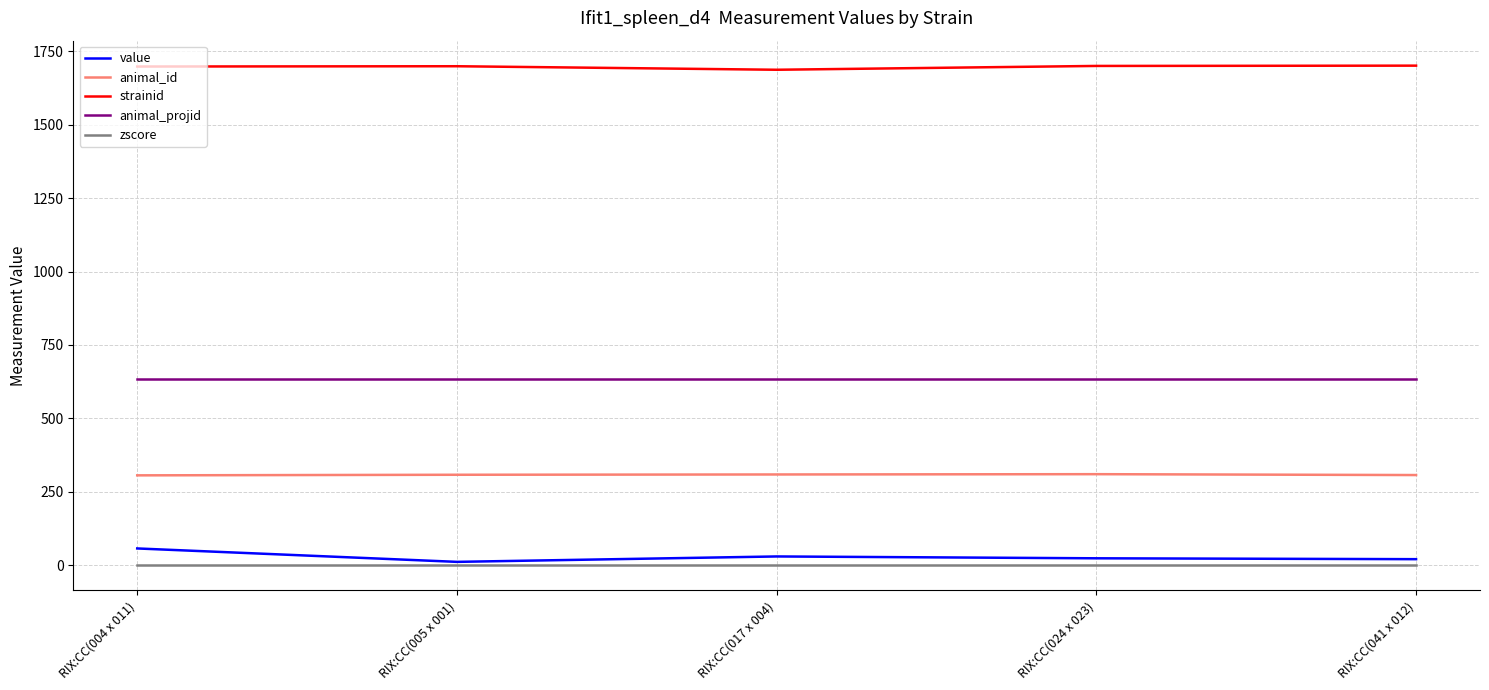

What is the spread (max minus min) of values at RIX:CC(041 x 012)?

1701.0